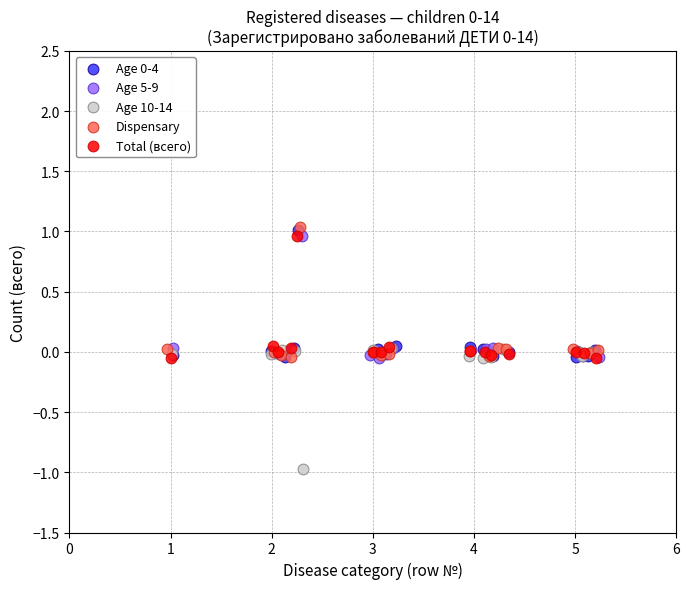

Which series contains the lowest Y value?

Age 10-14